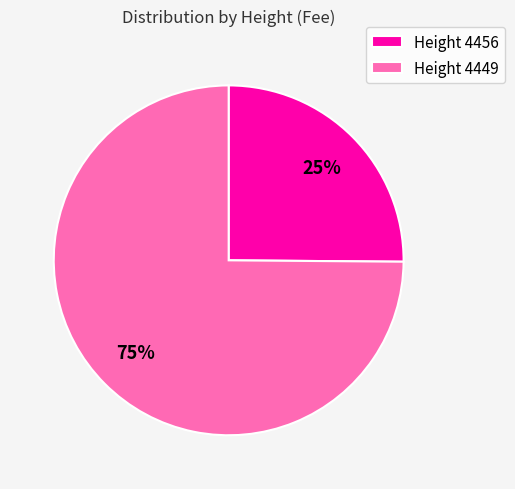

Which slice represents more than half of the pie?

Height 4449